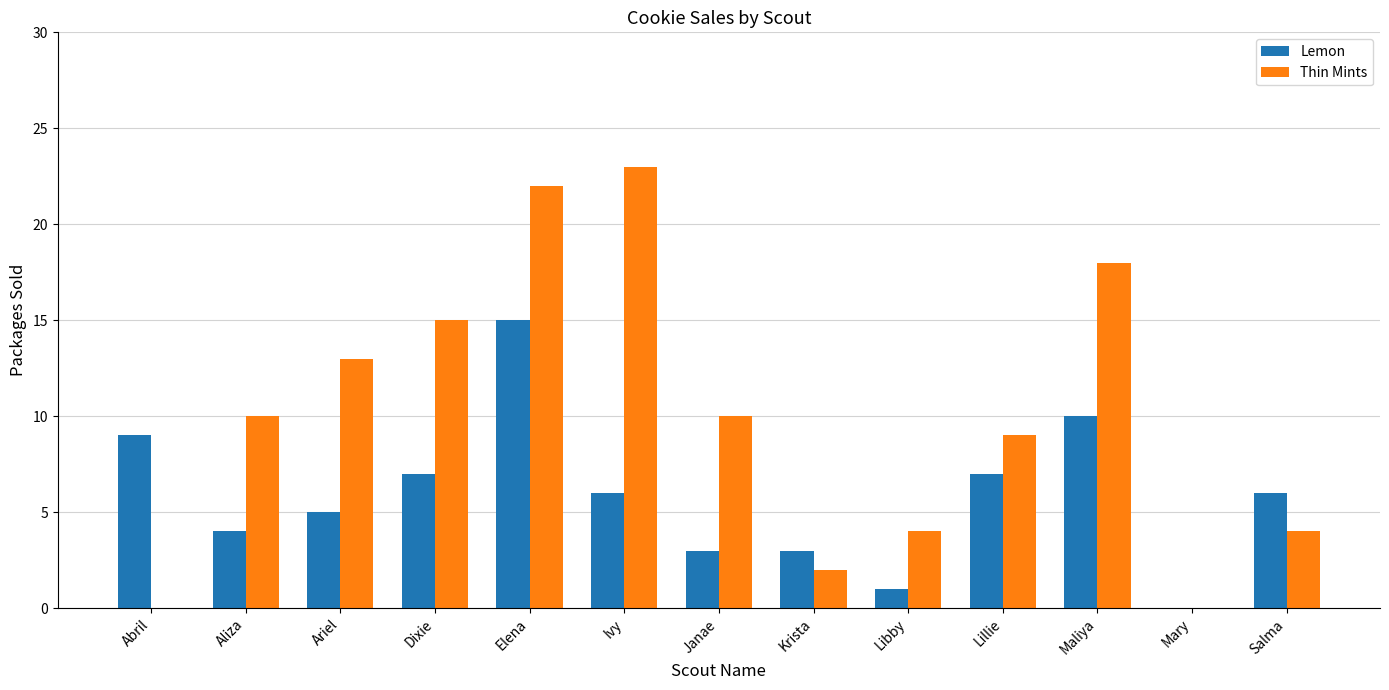

What is the sum of all Lemon values?

76